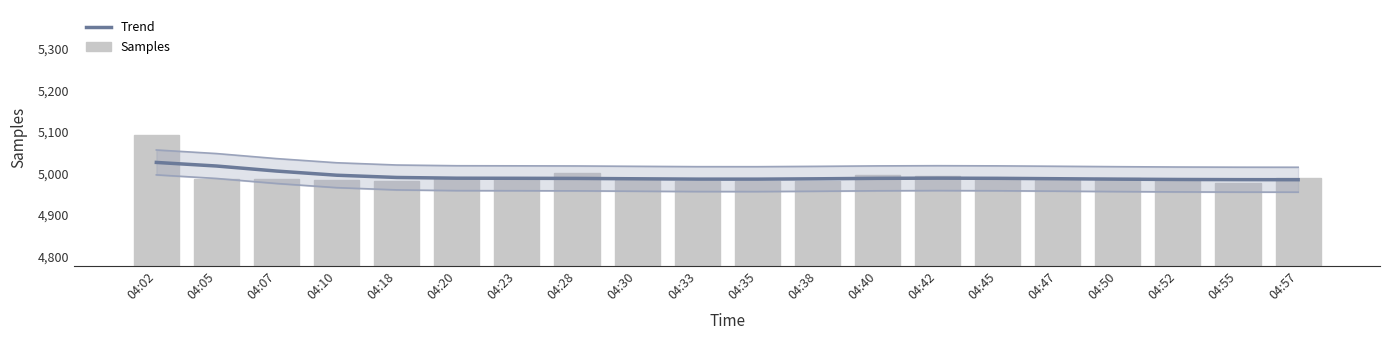

Is it true that Trend equals 5026.5 at 04:02?

True